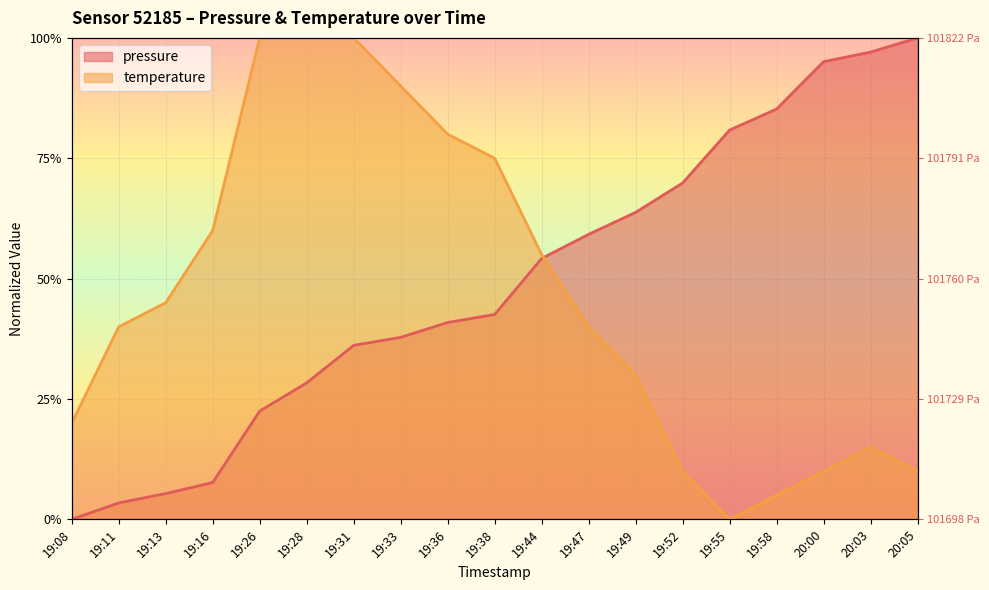

Reading left to right, what are all the values shown in this chart?

pressure: 19:08=0.0	19:11=0.0	19:13=0.1	19:16=0.1	19:26=0.2	19:28=0.3	19:31=0.4	19:33=0.4	19:36=0.4	19:38=0.4	19:44=0.5	19:47=0.6	19:49=0.6	19:52=0.7	19:55=0.8	19:58=0.9	20:00=1.0	20:03=1.0	20:05=1.0
temperature: 19:08=0.2	19:11=0.4	19:13=0.4	19:16=0.6	19:26=1.0	19:28=1.0	19:31=1.0	19:33=0.9	19:36=0.8	19:38=0.8	19:44=0.6	19:47=0.4	19:49=0.3	19:52=0.1	19:55=0.0	19:58=0.0	20:00=0.1	20:03=0.1	20:05=0.1